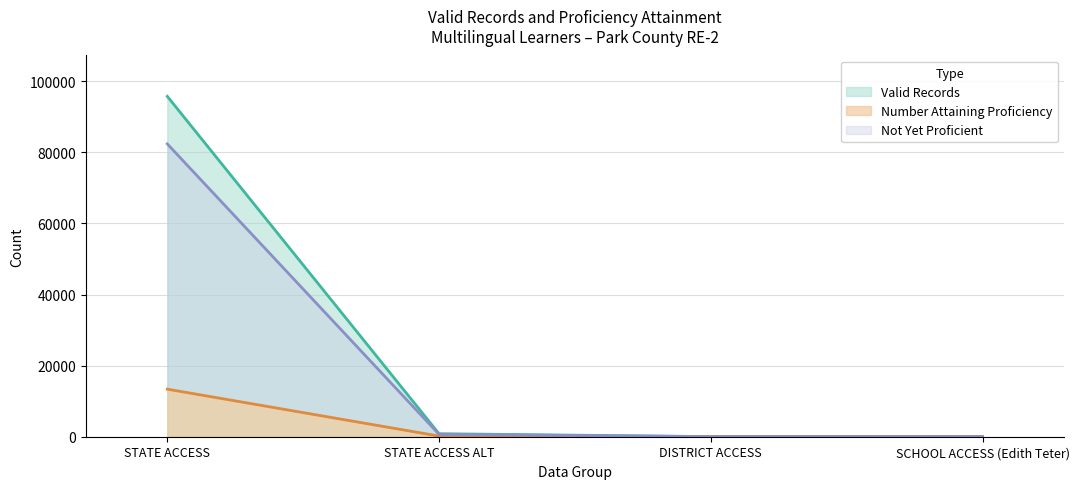

True or false: Number Attaining Proficiency has a value of 13385 at STATE ACCESS.

True